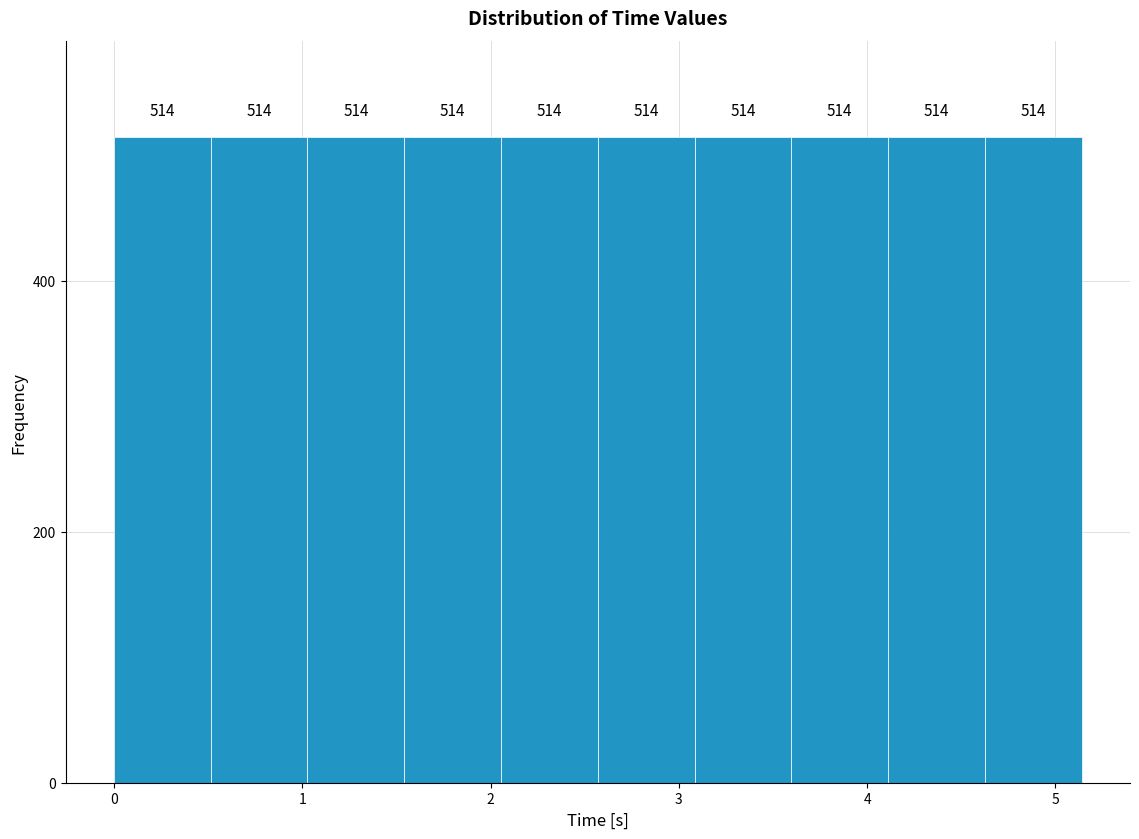

Reading left to right, transcribe this chart: for each bar, give the range it covers on the x-axis and its height. The bar edges are not printed on the chart, so give them approximately, as read against the axis.

0.0 to 0.5: 514
0.5 to 1.0: 514
1.0 to 1.5: 514
1.5 to 2.1: 514
2.1 to 2.6: 514
2.6 to 3.1: 514
3.1 to 3.6: 514
3.6 to 4.1: 514
4.1 to 4.6: 514
4.6 to 5.1: 514